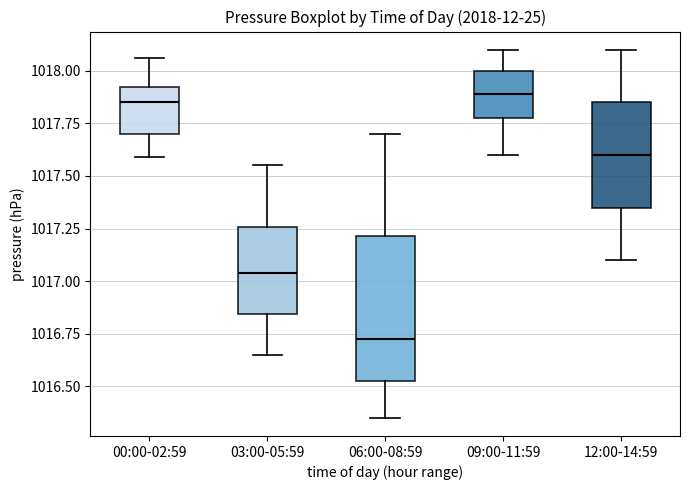

Which box has the lowest median line?

06:00-08:59